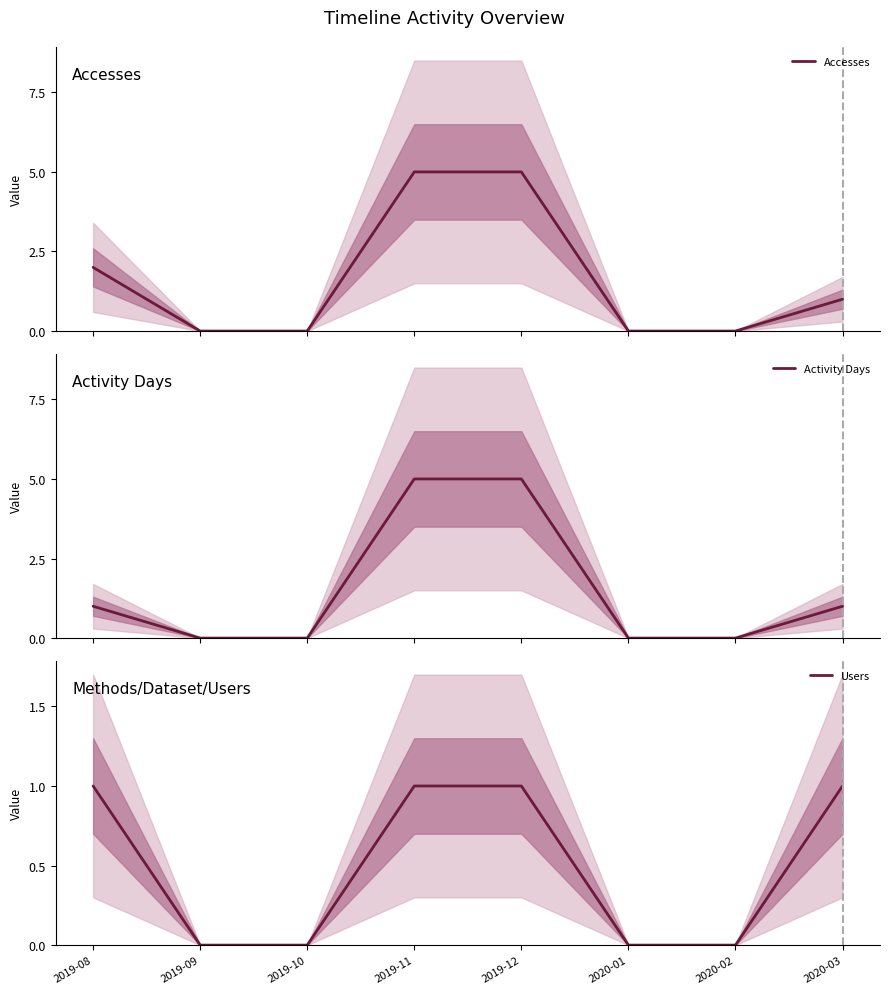

What position from the left is 2019-09?

2